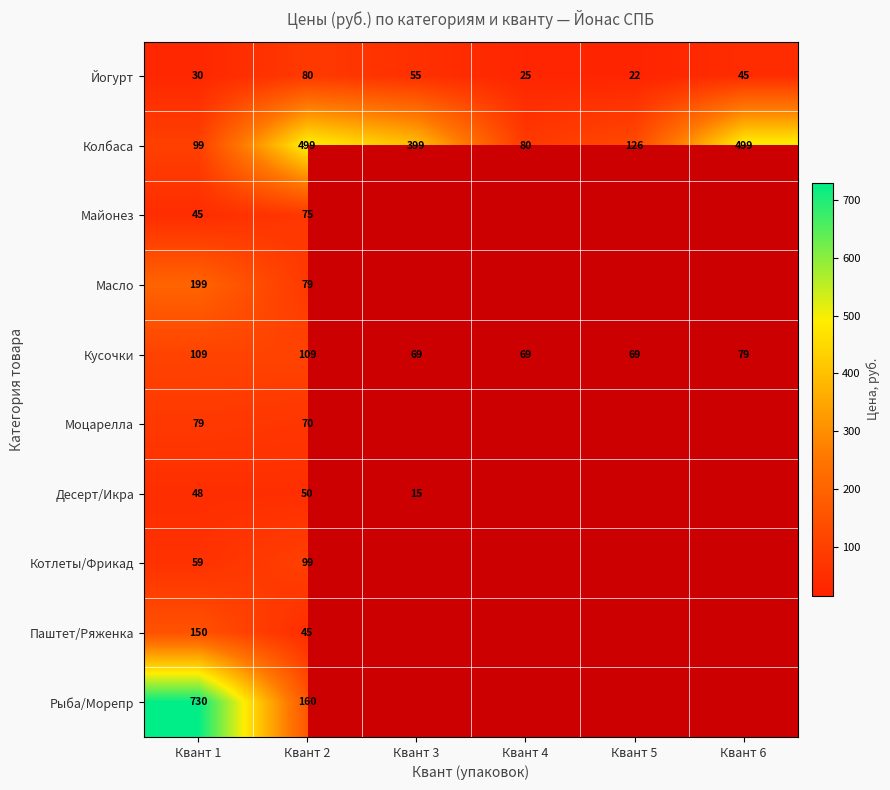

Where is Йогурт nearest to the value 51?

Квант 3